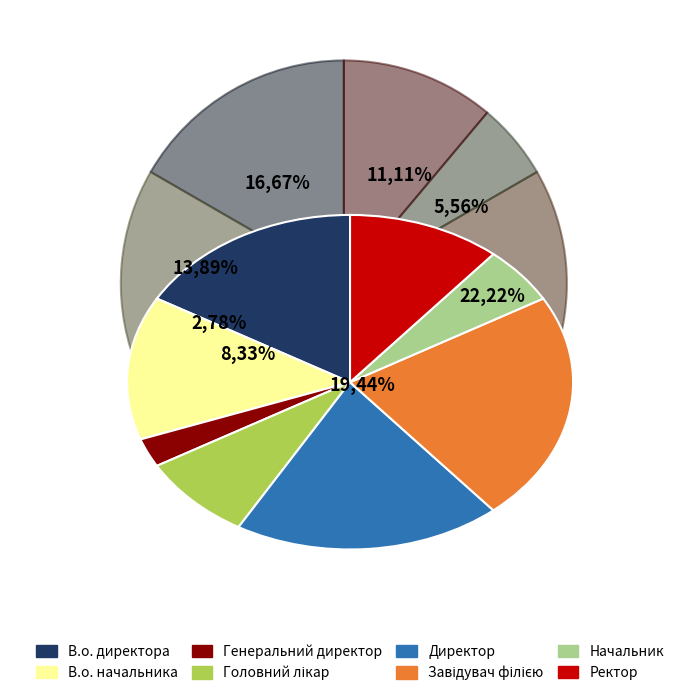

To the nearest percent, what is the combined percentage of Завідувач філією and В.о. директора?

39%